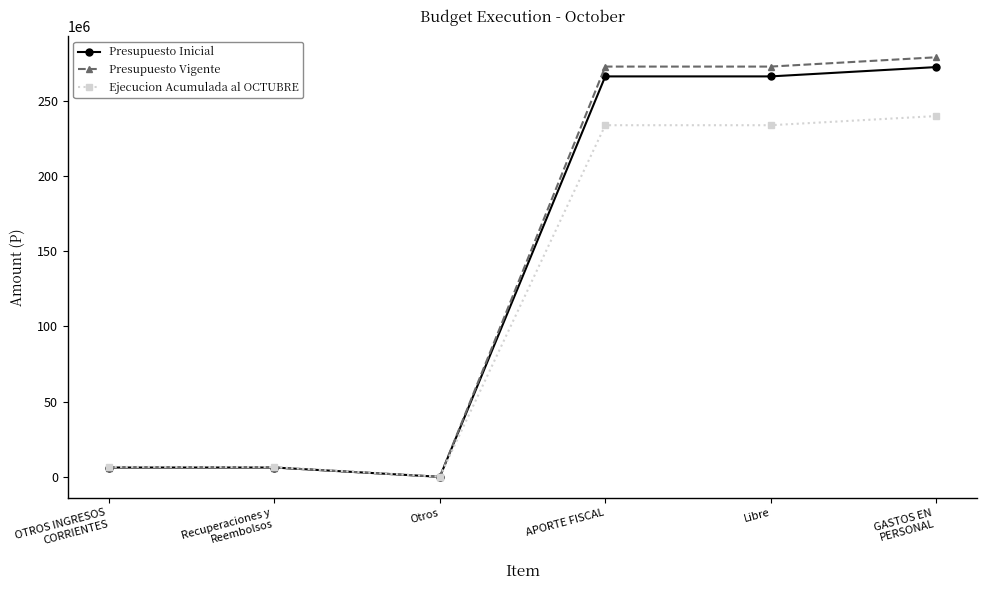

Which series has the largest range (max minus min)?

Presupuesto Vigente